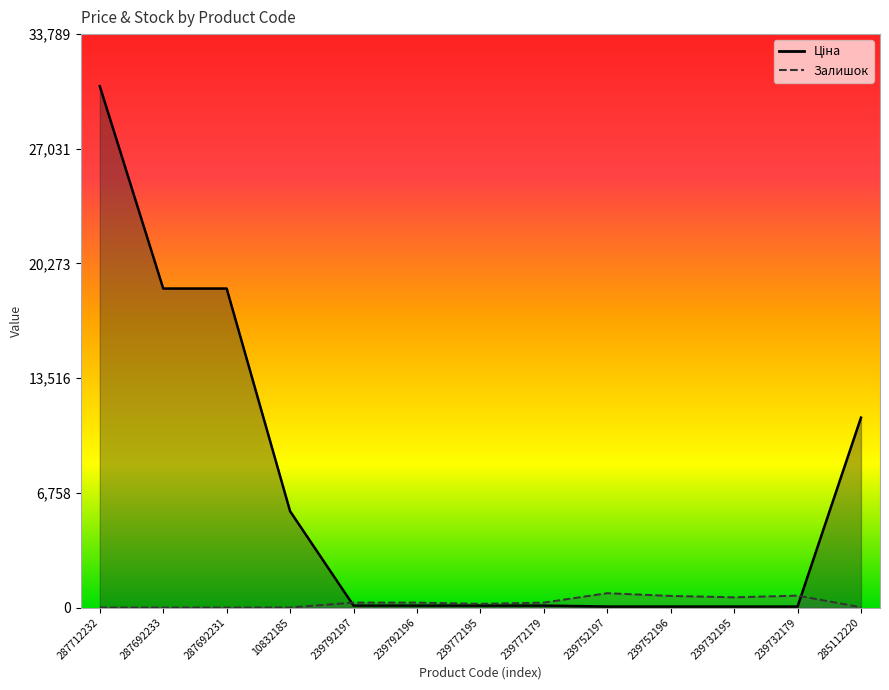

Rank the series by their maximum value, from highest to lowest.

Ціна, Залишок